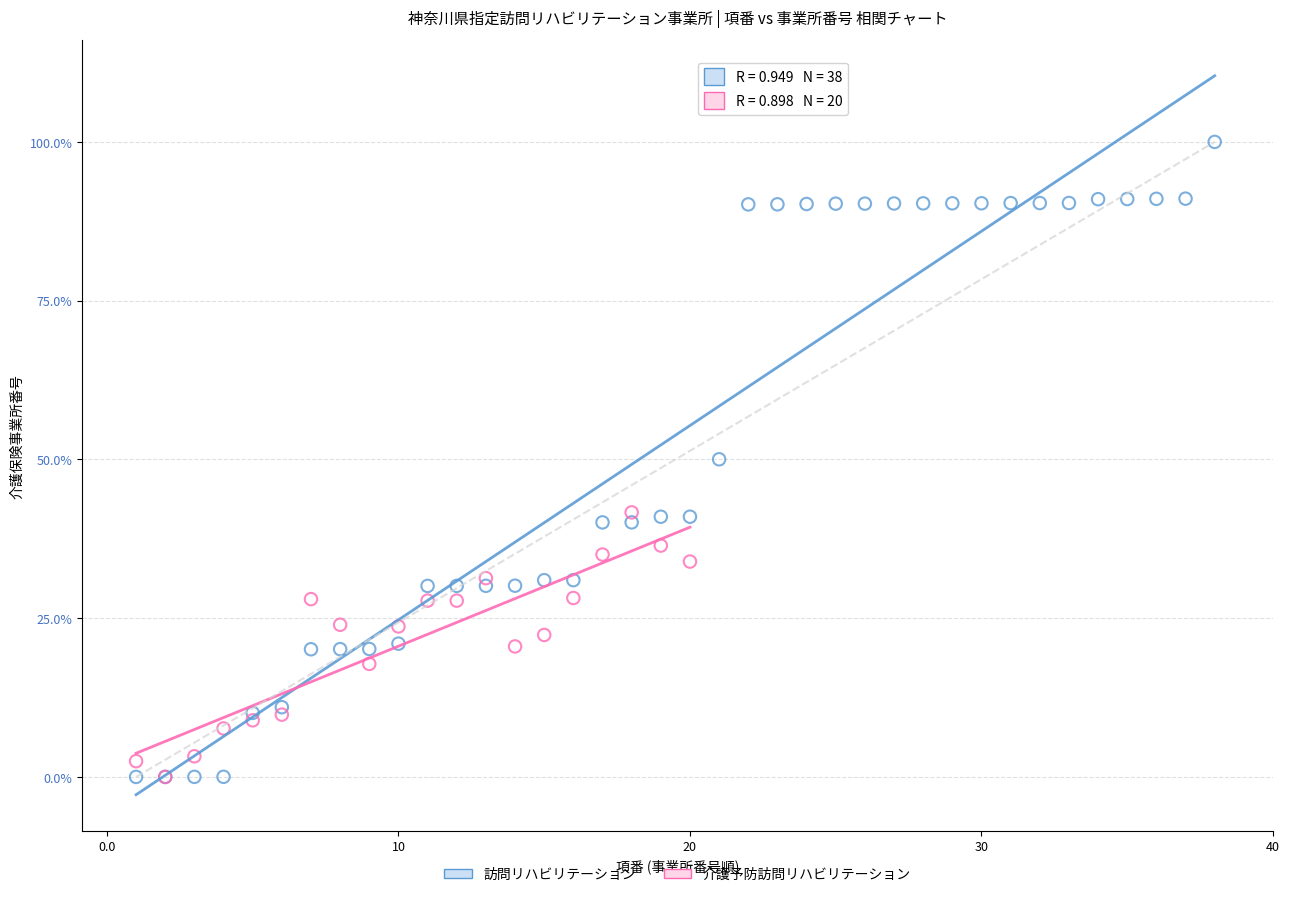

What are all the series names shown in the legend?

訪問リハビリテーション, 介護予防訪問リハビリテーション